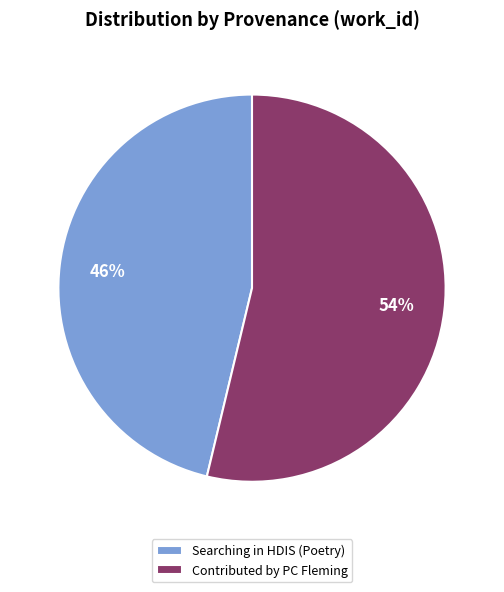

Which category has the smallest portion of the pie?

Searching in HDIS (Poetry)